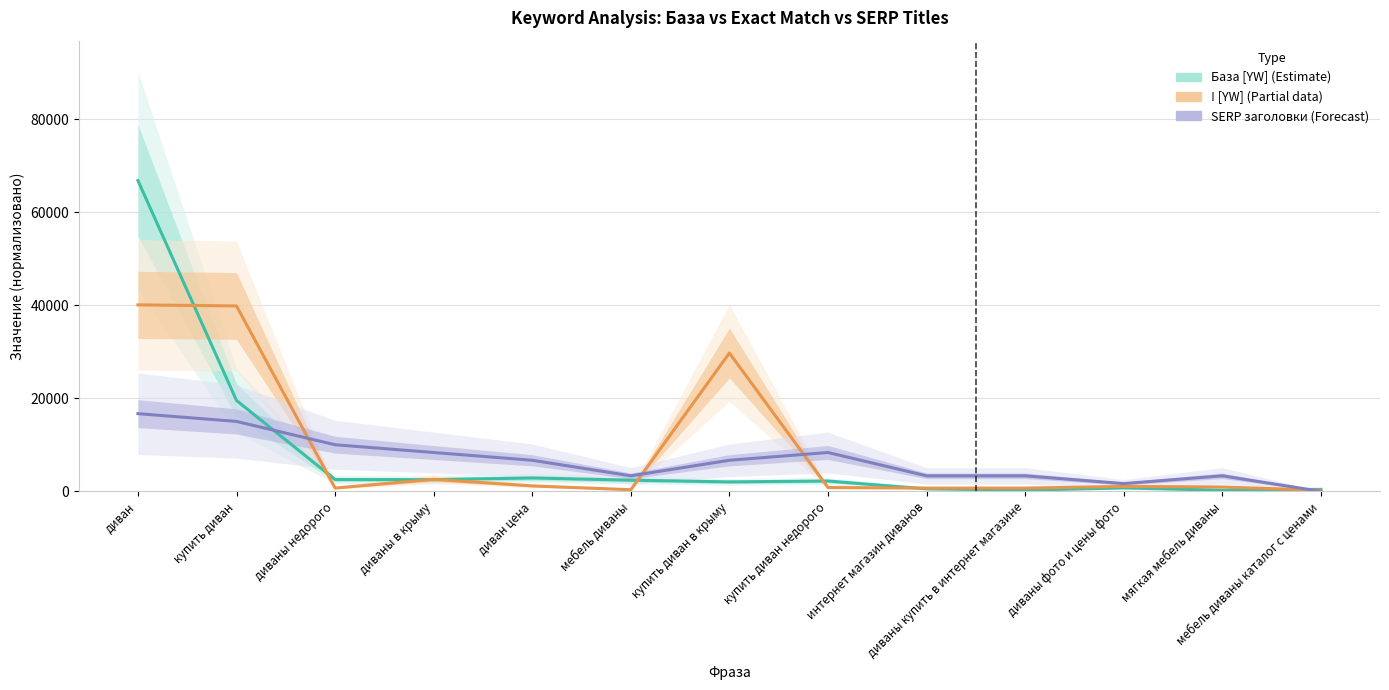

Where is the first local maximum for ! [YW] (Estimate, partial data)?

диваны в крыму